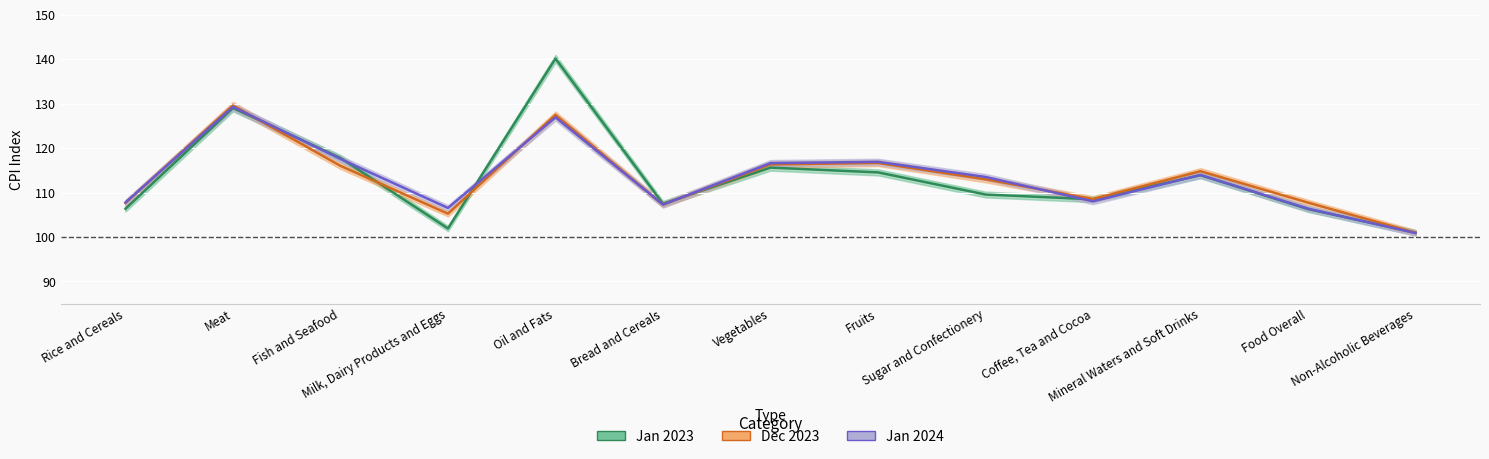

What is the total value across all series at Food Overall?

320.4